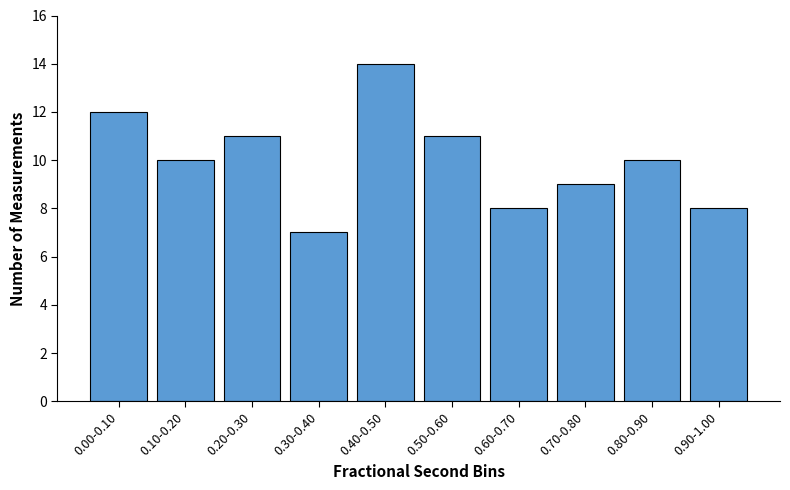

Reading left to right, list all the values displayed in this chart.

0.00-0.10=12	0.10-0.20=10	0.20-0.30=11	0.30-0.40=7	0.40-0.50=14	0.50-0.60=11	0.60-0.70=8	0.70-0.80=9	0.80-0.90=10	0.90-1.00=8